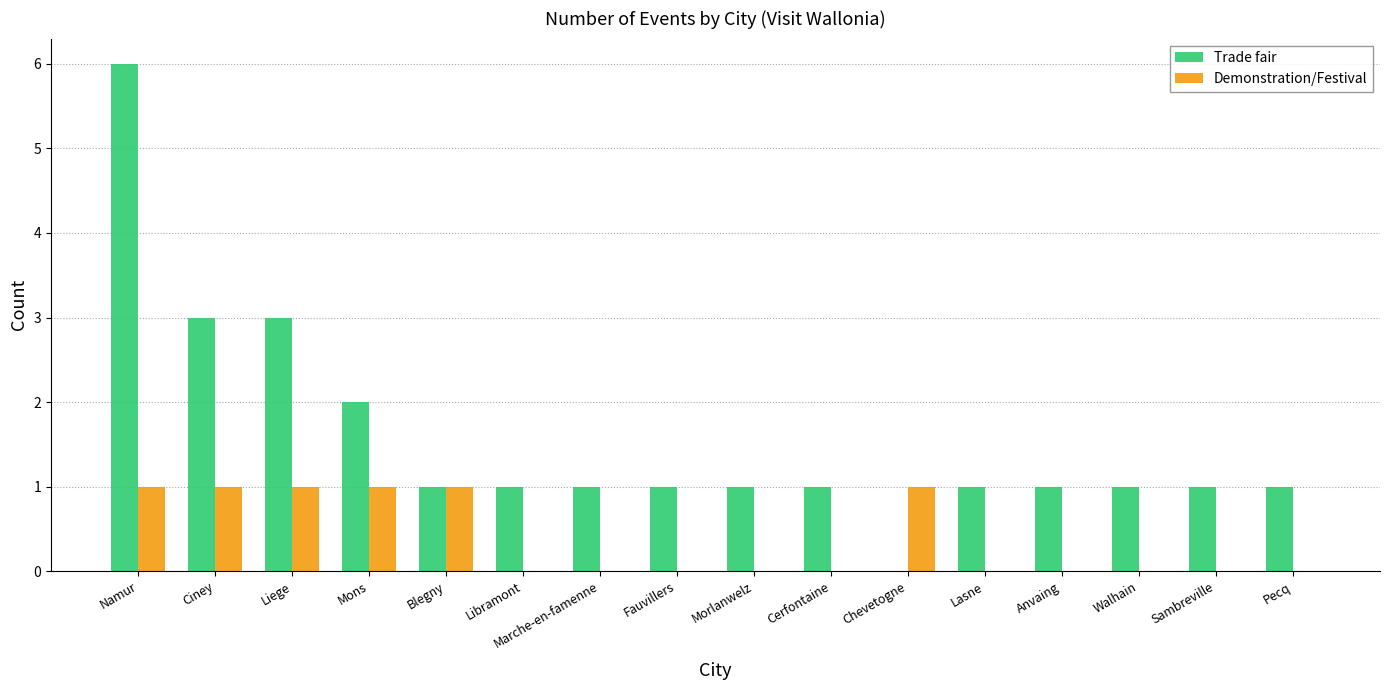

The Trade fair series shows 1 at Anvaing. True or false?

True